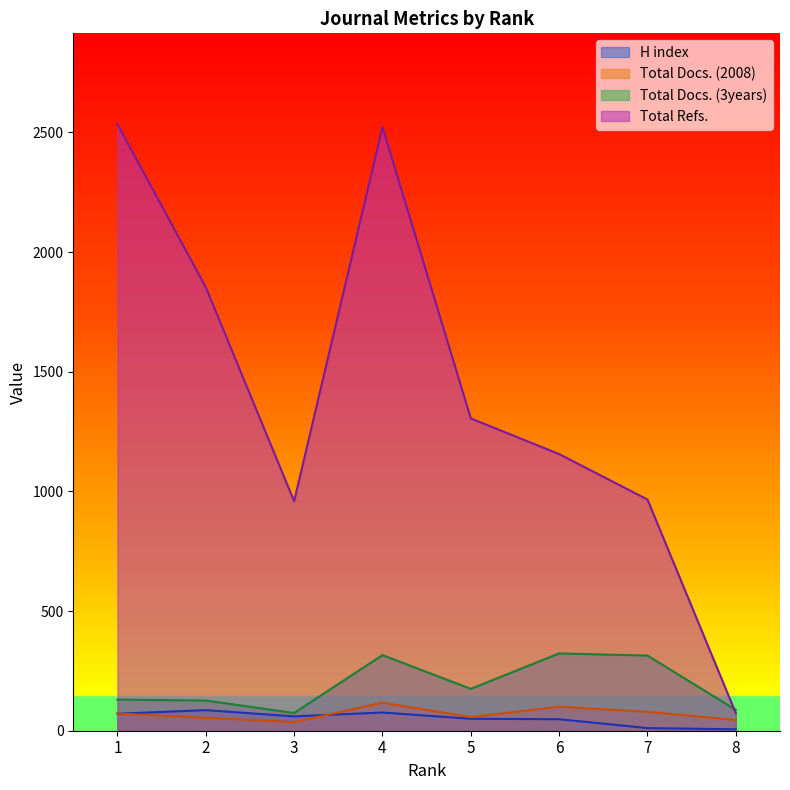

Where is the first local maximum for Total Refs.?

4